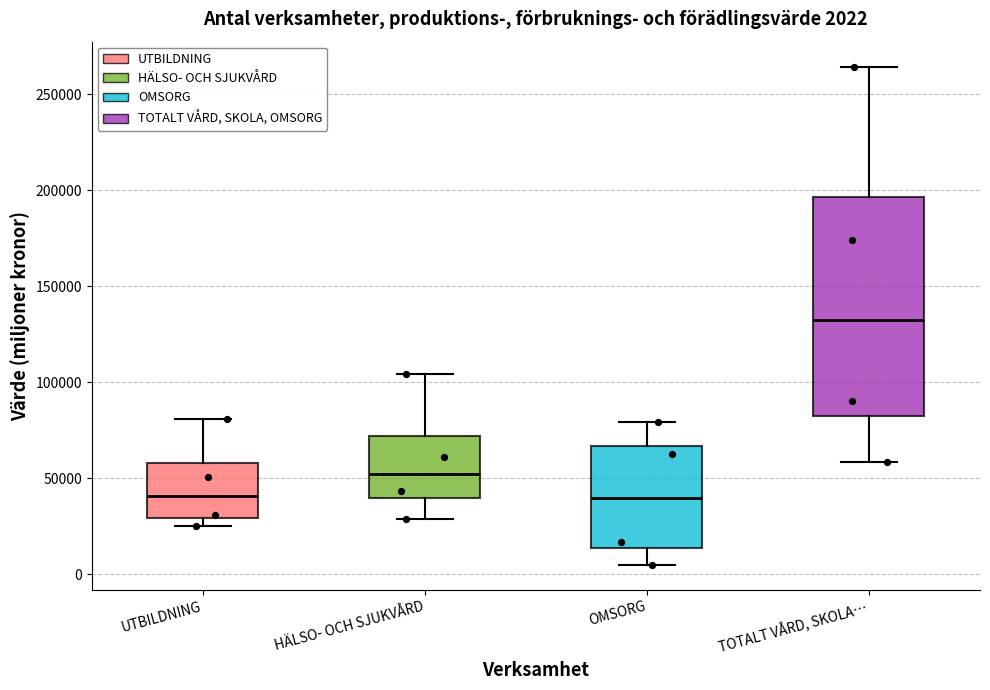

Comparing the boxes themselves (not the whiskers), which one is the tallest?

TOTALT VÅRD, SKOLA…